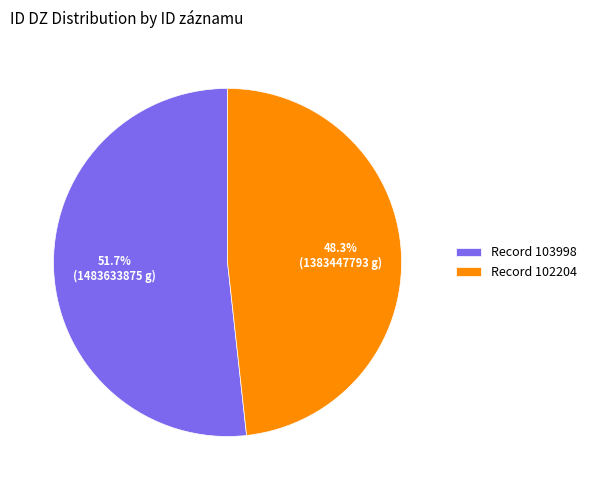

Which has a higher value, Record 102204 or Record 103998?

Record 103998